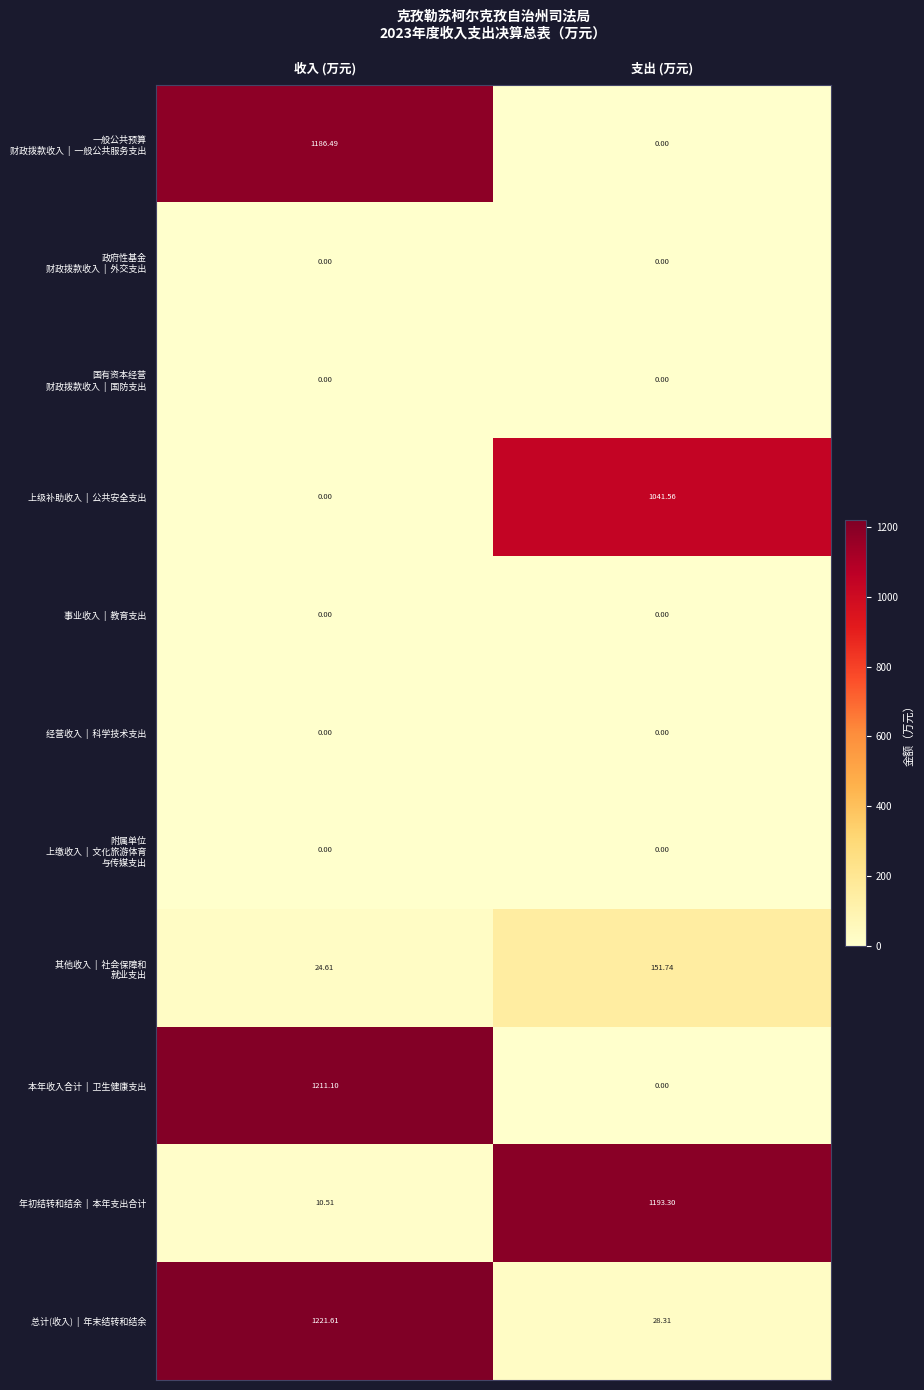

Which category has the highest value across all series?

收入 (万元)